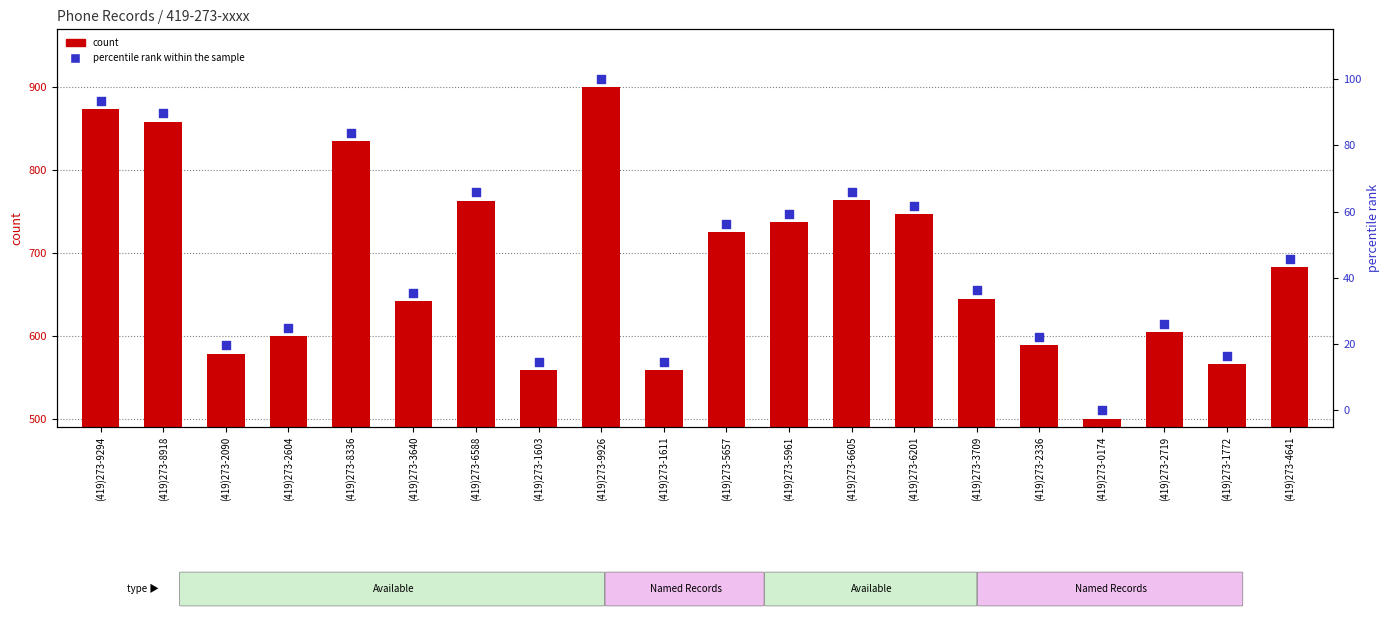

What is the total value across all series at (419)273-4641?

729.0